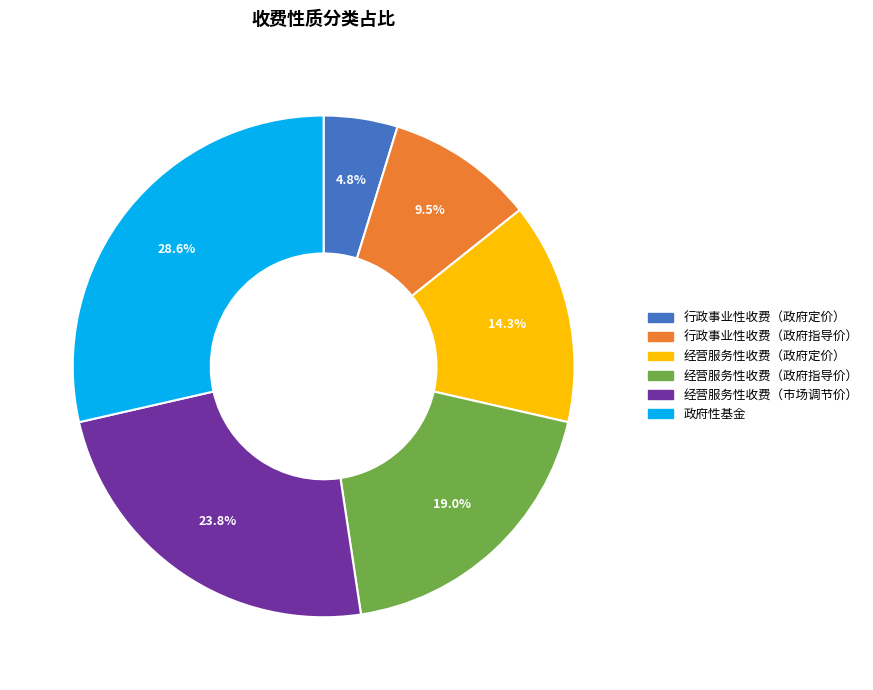

How many segments does this pie chart have?

6